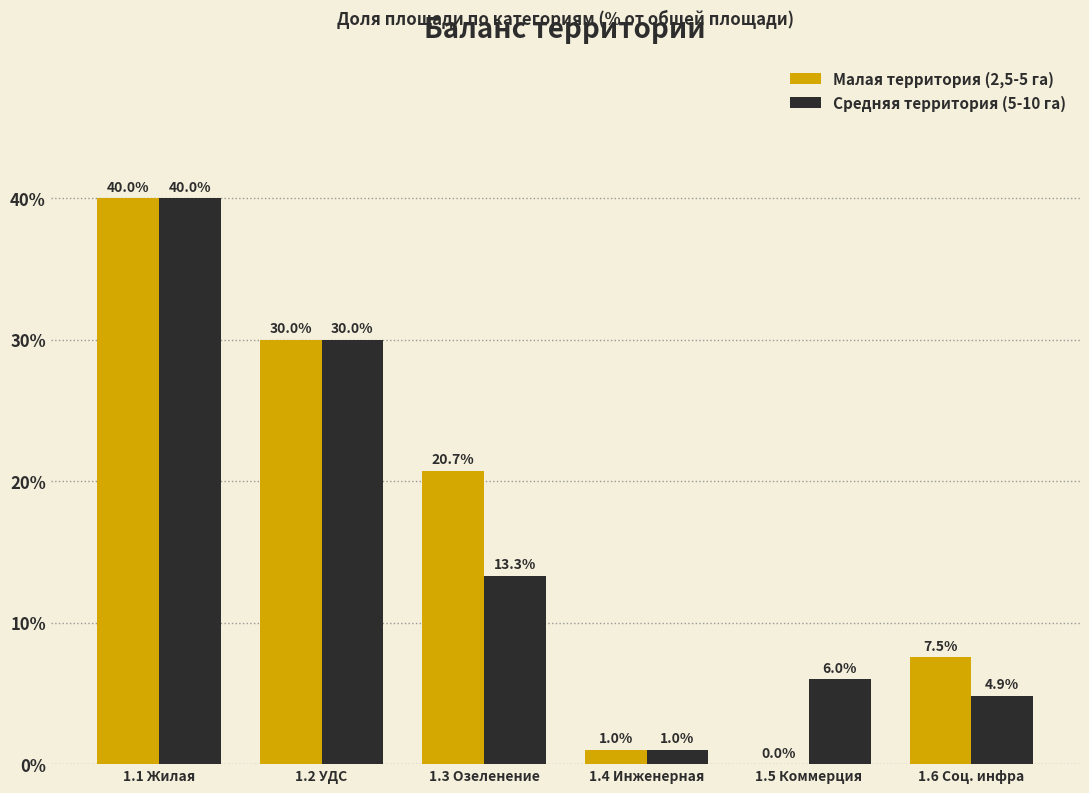

Reading right to left, what are all the values shown in this chart?

Малая территория (2,5-5 га): 1.6 Соц. инфра=7.5	1.5 Коммерция=0.0	1.4 Инженерная=1.0	1.3 Озеленение=20.7	1.2 УДС=30.0	1.1 Жилая=40.0
Средняя территория (5-10 га): 1.6 Соц. инфра=4.9	1.5 Коммерция=6.0	1.4 Инженерная=1.0	1.3 Озеленение=13.3	1.2 УДС=30.0	1.1 Жилая=40.0